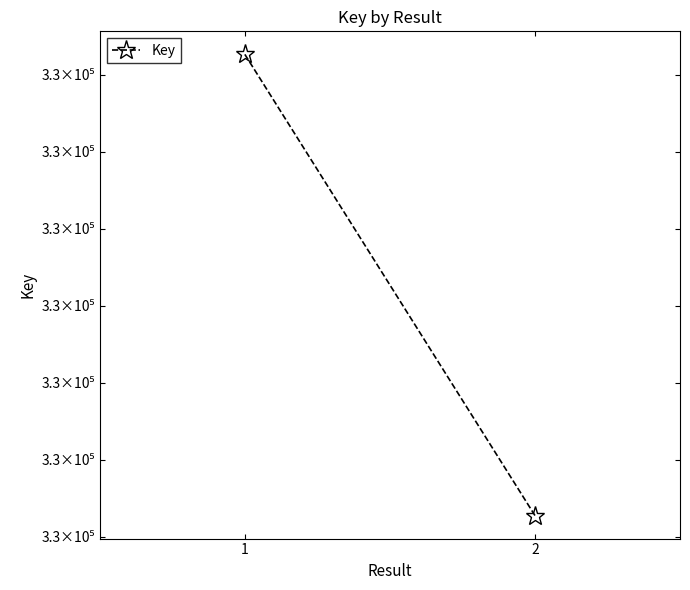

Which label corresponds to the smallest value in the chart?

2